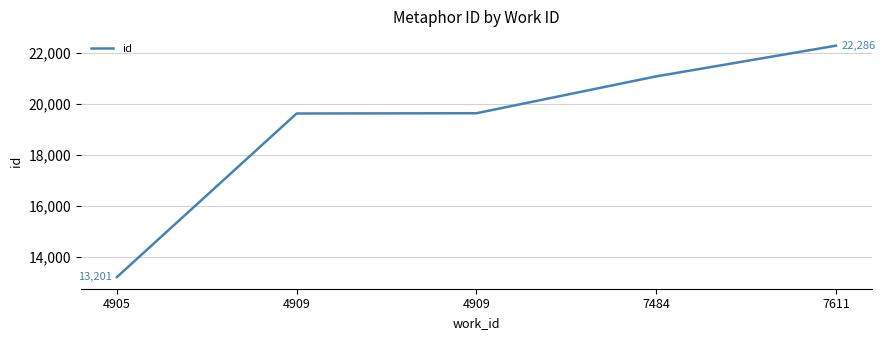

What is the sum of all values?

95827